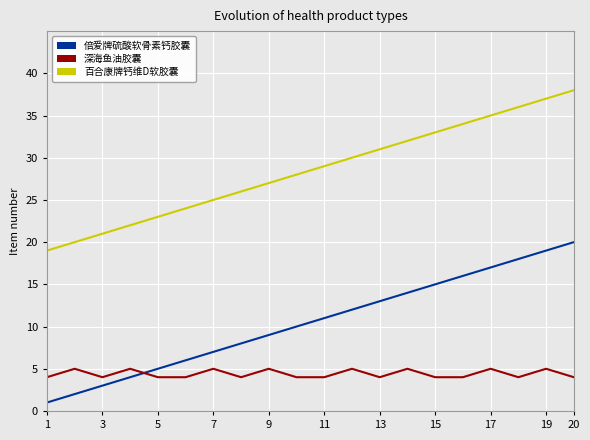

True or false: 倍爱牌硫酸软骨素钙胶囊 and 百合康牌钙维D软胶囊 cross at least once.

False